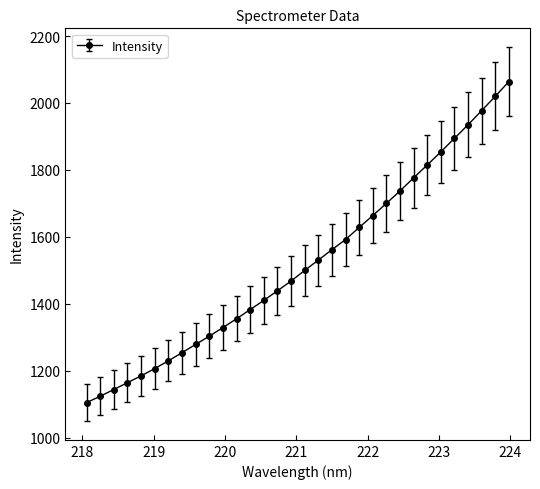

What is the difference between the maximum and minimum values?

959.3